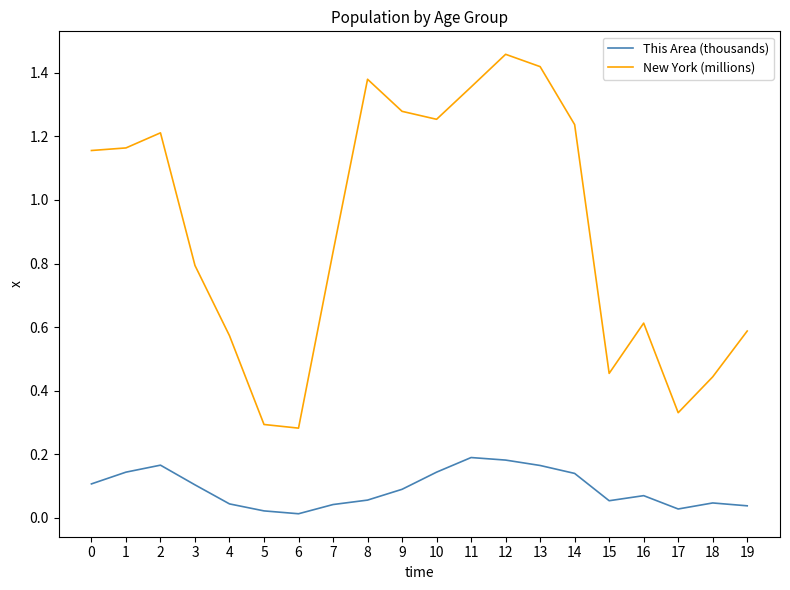

List the series in order of their overall mean, lowest first.

This Area (thousands), New York (millions)